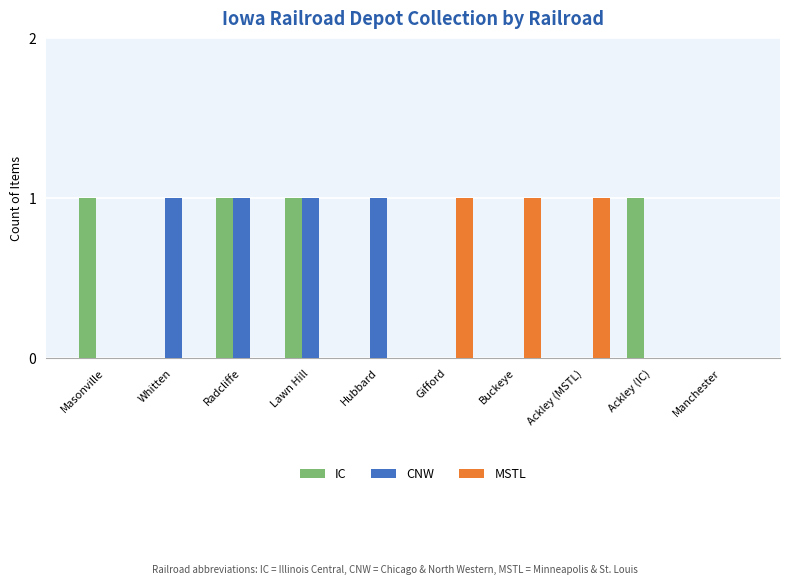

How many data points does each series have?

10